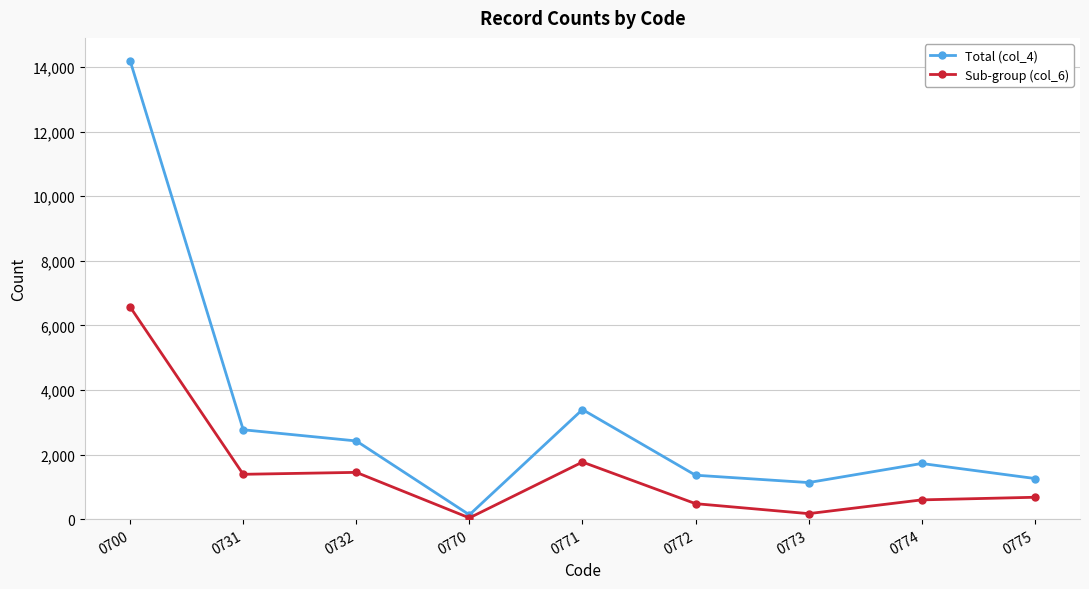

True or false: Total (col_4) has more than 2 interior local peaks.

False